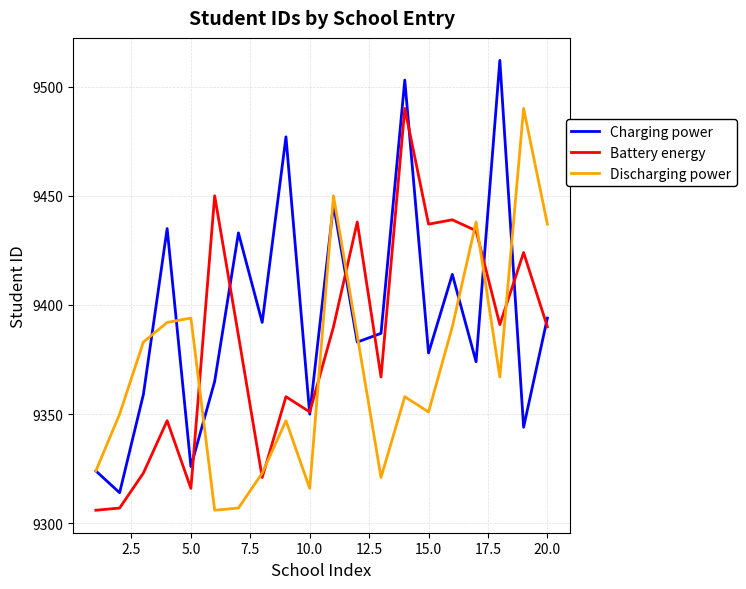

How many lines are shown in the chart?

3